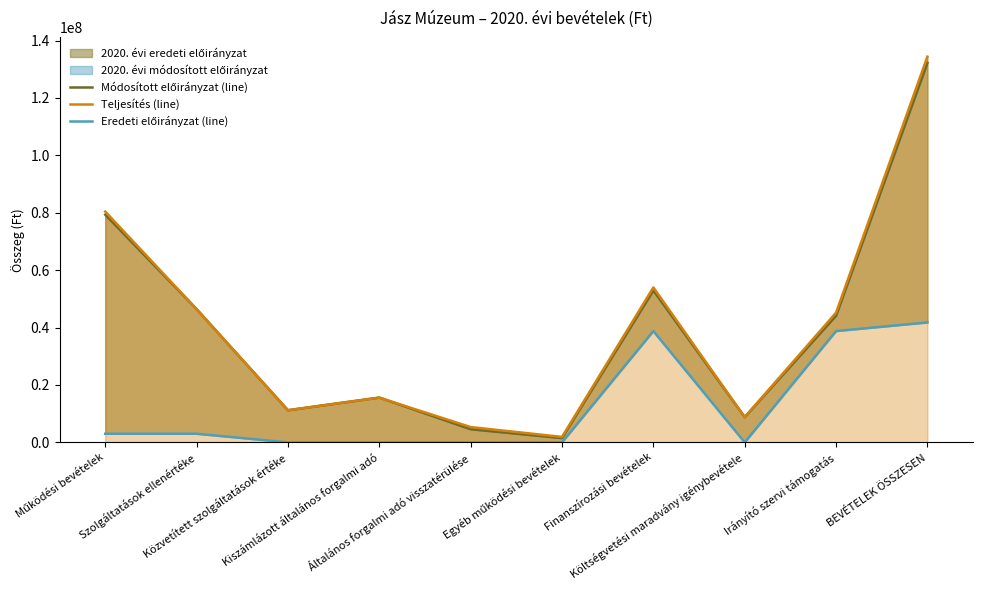

What is the value of the Eredeti előirányzat (line) point at the 1st from the left?

3000000